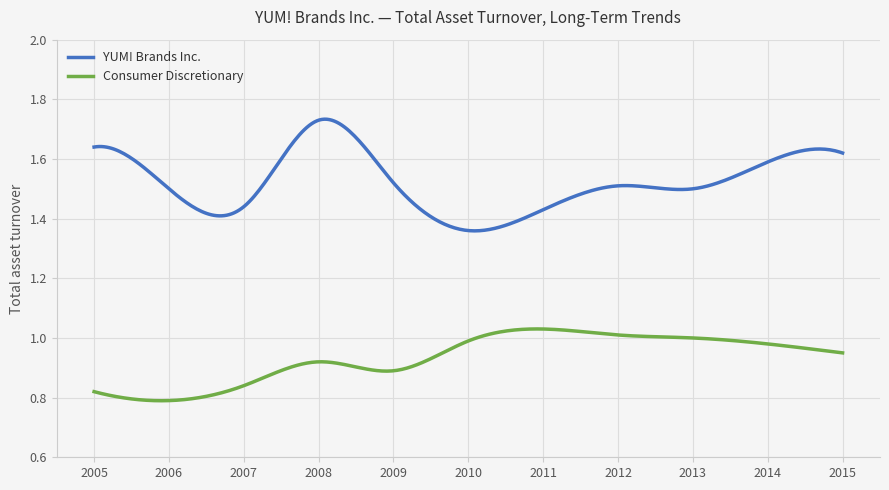

List the series in order of their peak value, lowest first.

Consumer Discretionary, YUM! Brands Inc.